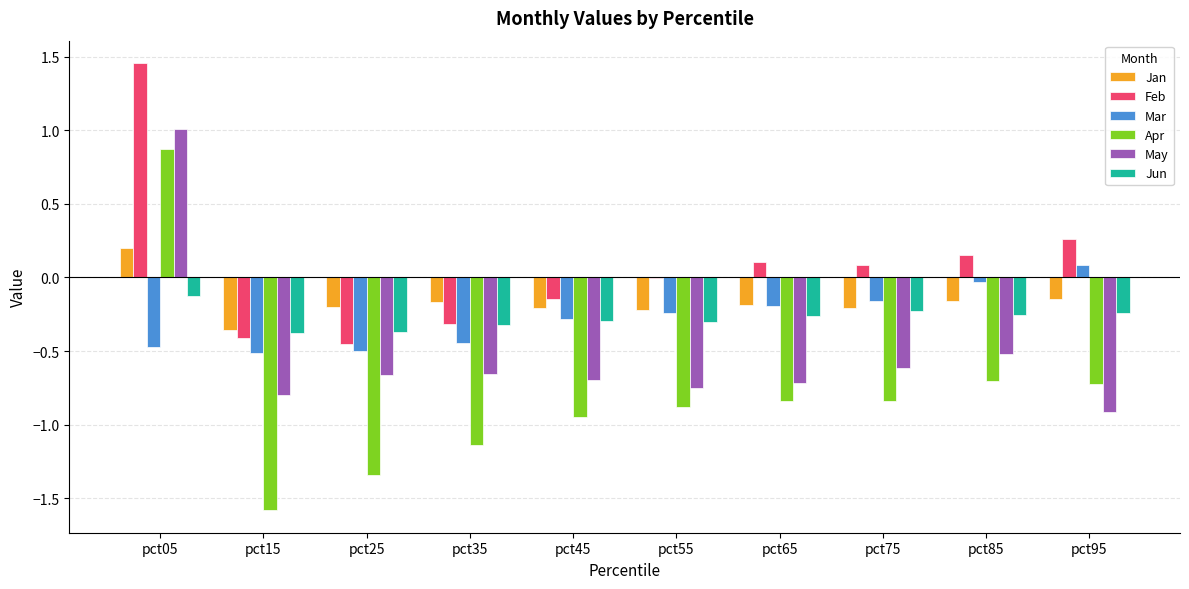

Which category has the highest value across all series?

pct05